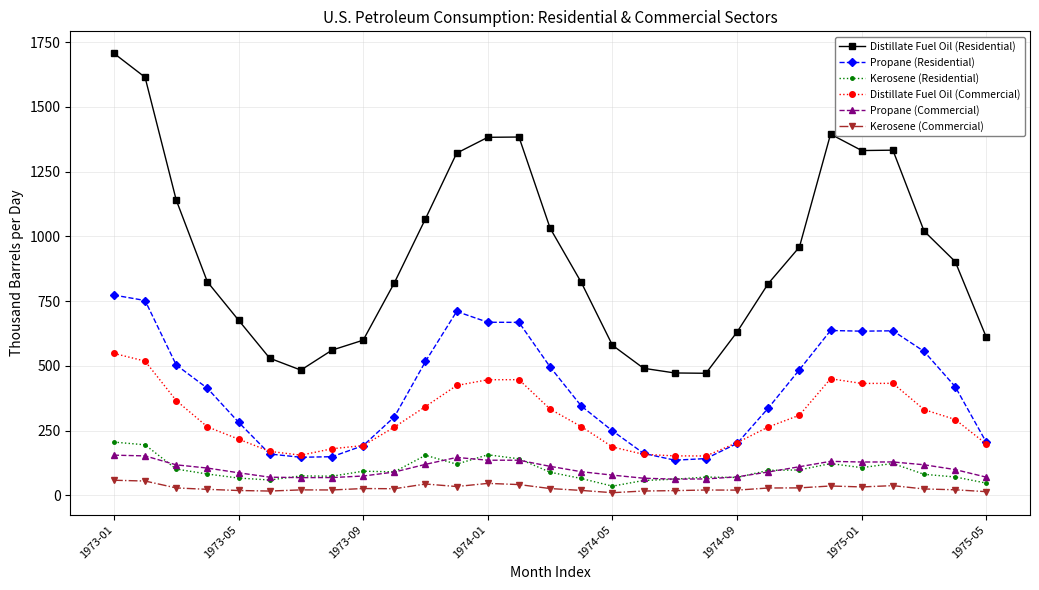

Is this an area chart (filled region under the line)?

No